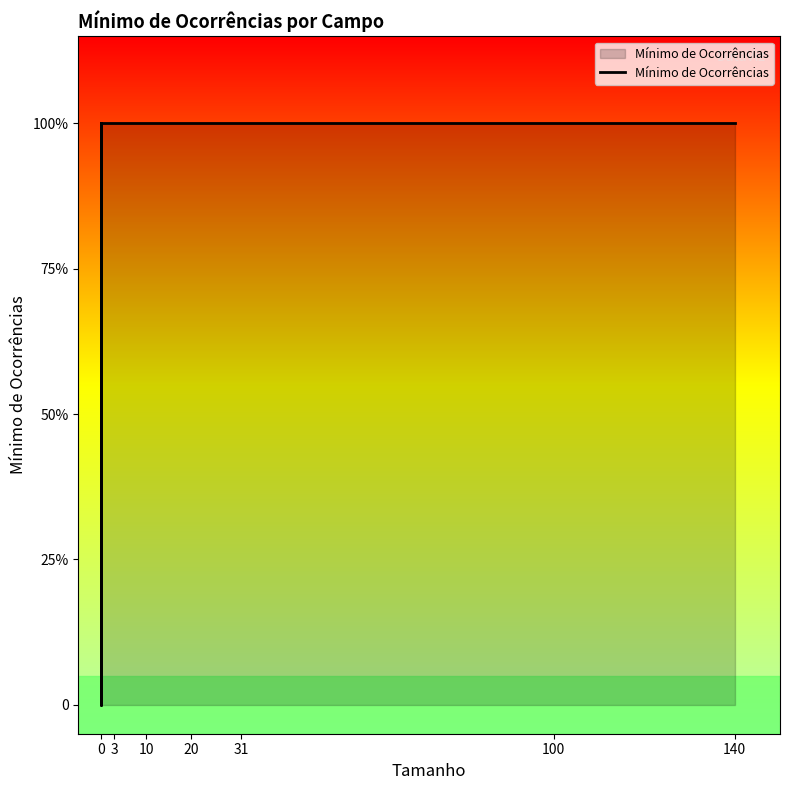

What is the value of the 1st point from the left?

1